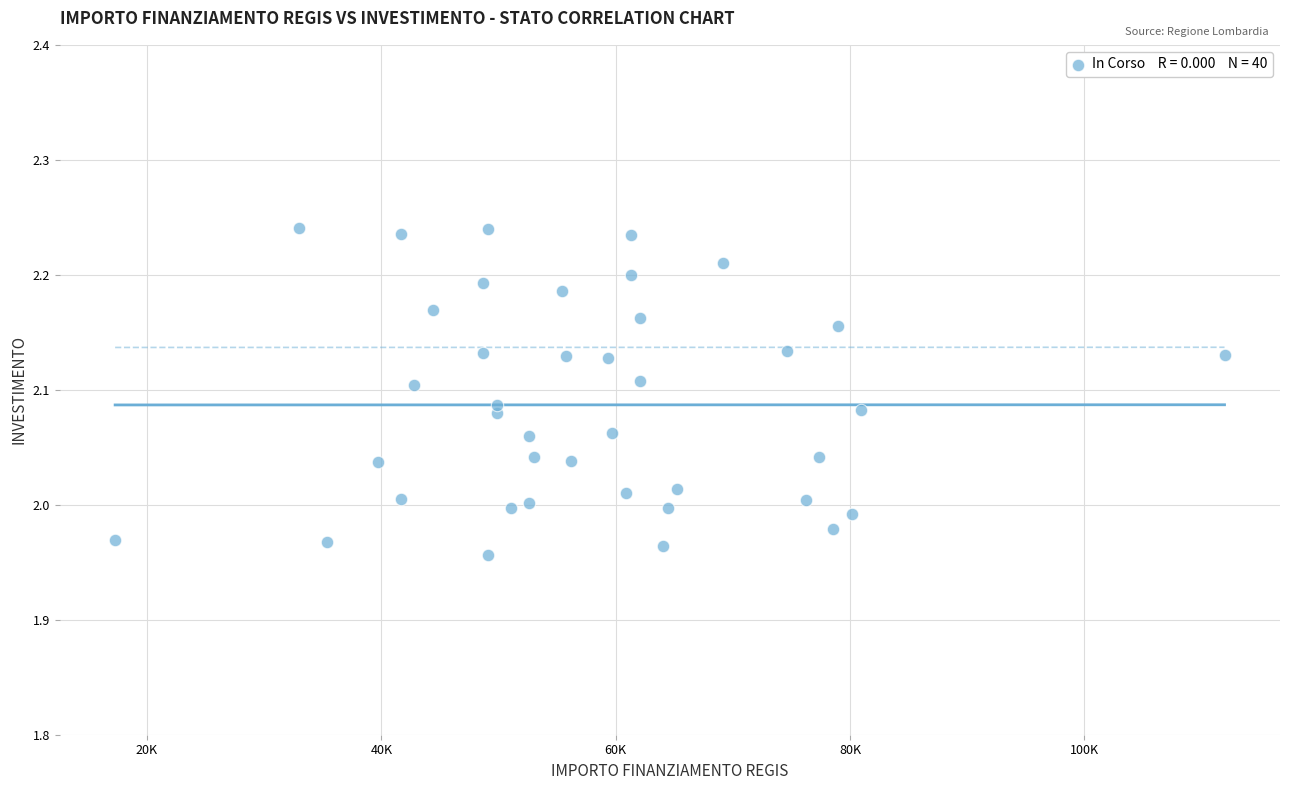

What is the range of Y values (max minus min)?

0.3